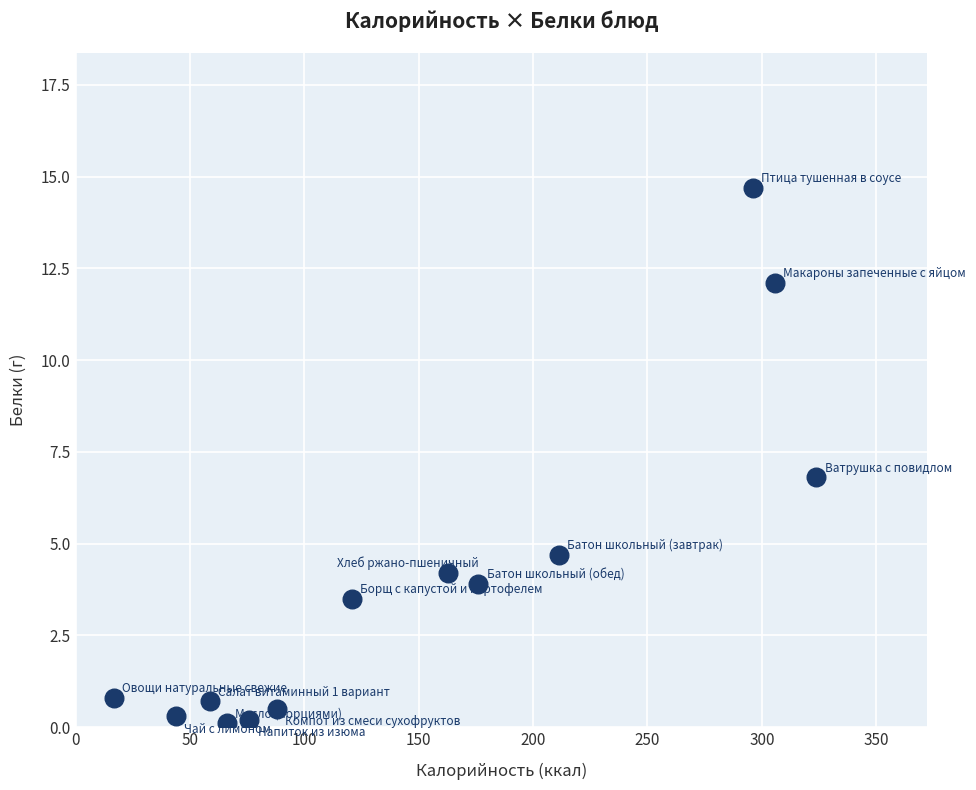

What is the range of X values (max minus min)?

307.0